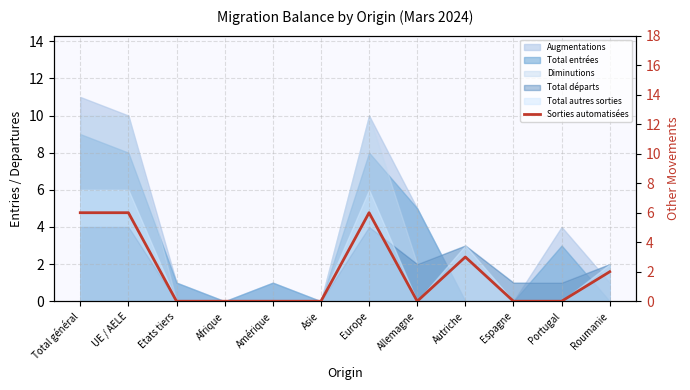

Is it true that the value at Espagne is -3?

False